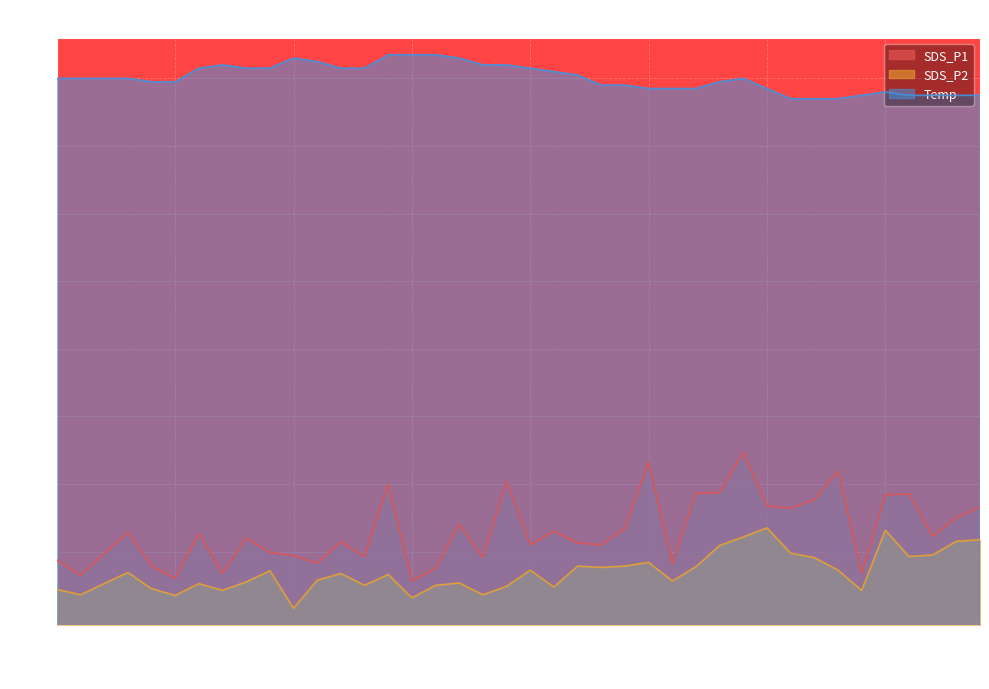

Reading right to left, transcribe all the data shown in this chart.

SDS_P1: 7.3	7.0	6.5	7.7	7.7	5.3	8.4	7.5	7.3	7.3	8.9	7.8	7.7	5.6	8.7	6.7	6.2	6.2	6.6	6.2	8.1	5.8	6.8	5.5	5.1	8.0	5.8	6.3	5.7	5.9	6.0	6.4	5.3	6.5	5.2	5.6	6.6	5.9	5.3	5.8
SDS_P2: 6.3	6.3	5.9	5.8	6.6	4.8	5.5	5.8	6.0	6.7	6.4	6.2	5.5	5.1	5.7	5.6	5.5	5.6	5.0	5.5	5.0	4.7	5.1	5.0	4.6	5.3	5.0	5.3	5.2	4.3	5.4	5.1	4.8	5.0	4.7	4.9	5.4	5.0	4.7	4.9
Temp: 19.5	19.5	19.5	19.5	19.6	19.5	19.4	19.4	19.4	19.7	20.0	19.9	19.7	19.7	19.7	19.8	19.8	20.1	20.2	20.3	20.4	20.4	20.6	20.7	20.7	20.7	20.3	20.3	20.5	20.6	20.3	20.3	20.4	20.3	19.9	19.9	20.0	20.0	20.0	20.0